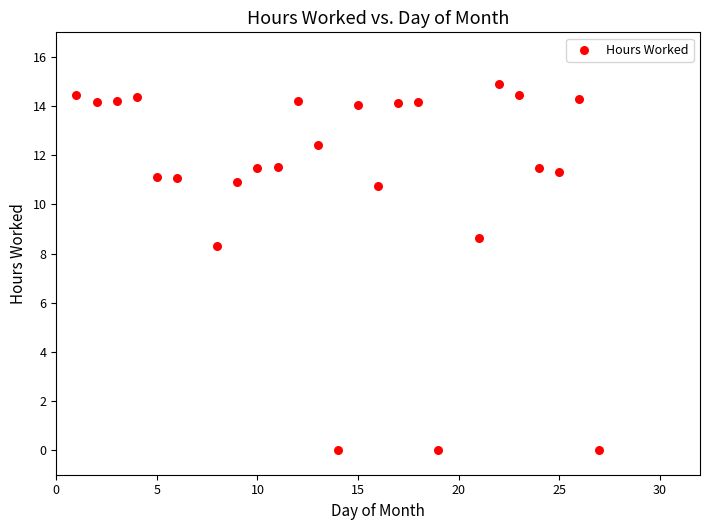

What is the range of Y values (max minus min)?

14.9